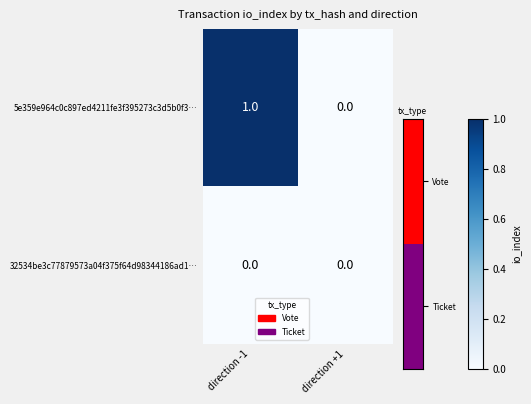

At direction -1, list the series in order from smallest to largest.

32534be3c77879573a04f375f64d98344186ad1…, 5e359e964c0c897ed4211fe3f395273c3d5b0f3…